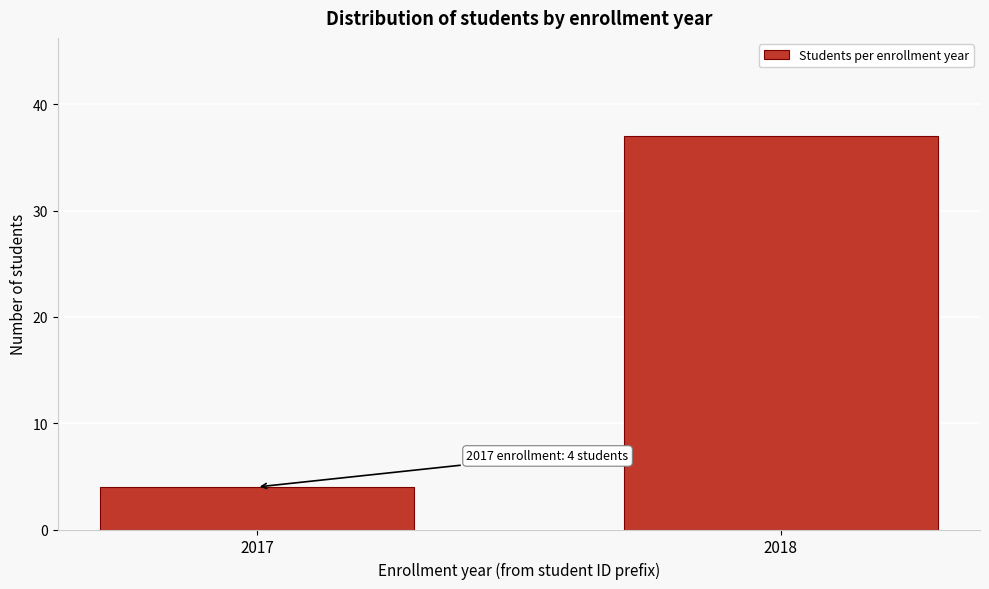

Reading left to right, transcribe all the data shown in this chart.

2017=4	2018=37